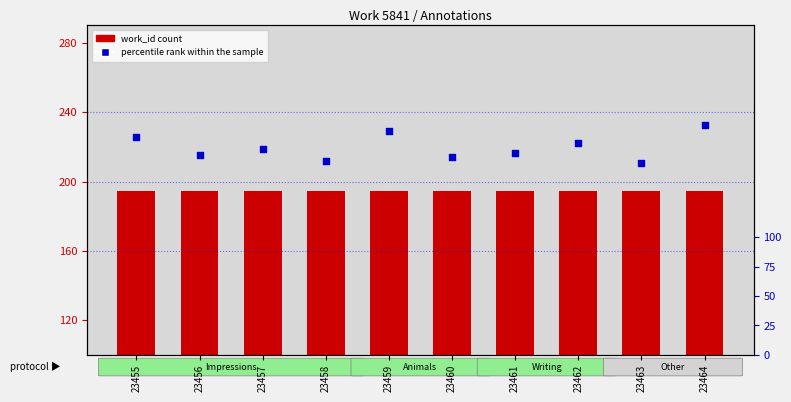

Is the value of work_id at 23461 greater than the value of percentile rank within the sample at 23456?

Yes